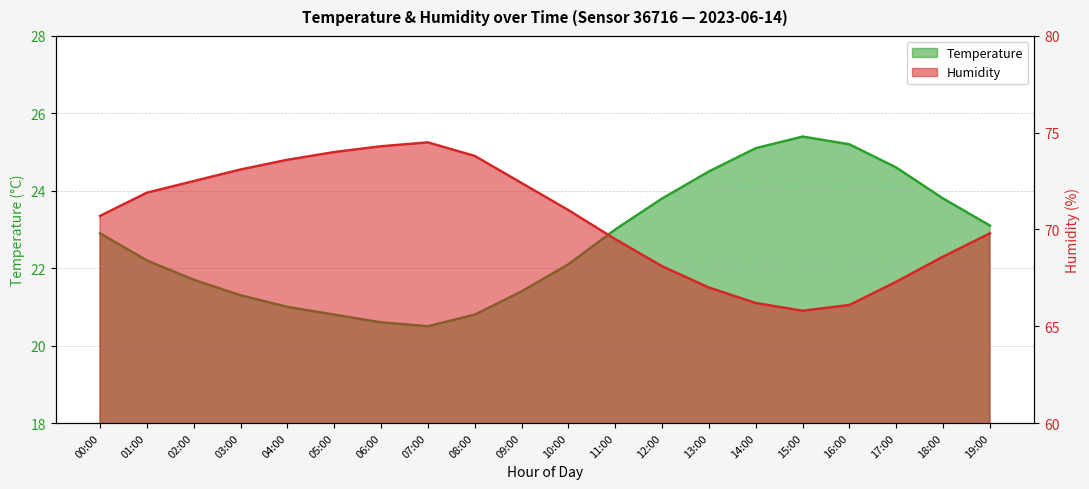

Reading left to right, what are all the values shown in this chart?

temperature: 00:00=22.9	01:00=22.2	02:00=21.7	03:00=21.3	04:00=21.0	05:00=20.8	06:00=20.6	07:00=20.5	08:00=20.8	09:00=21.4	10:00=22.1	11:00=23.0	12:00=23.8	13:00=24.5	14:00=25.1	15:00=25.4	16:00=25.2	17:00=24.6	18:00=23.8	19:00=23.1
humidity: 00:00=70.7	01:00=71.9	02:00=72.5	03:00=73.1	04:00=73.6	05:00=74.0	06:00=74.3	07:00=74.5	08:00=73.8	09:00=72.4	10:00=71.0	11:00=69.5	12:00=68.1	13:00=67.0	14:00=66.2	15:00=65.8	16:00=66.1	17:00=67.3	18:00=68.6	19:00=69.8